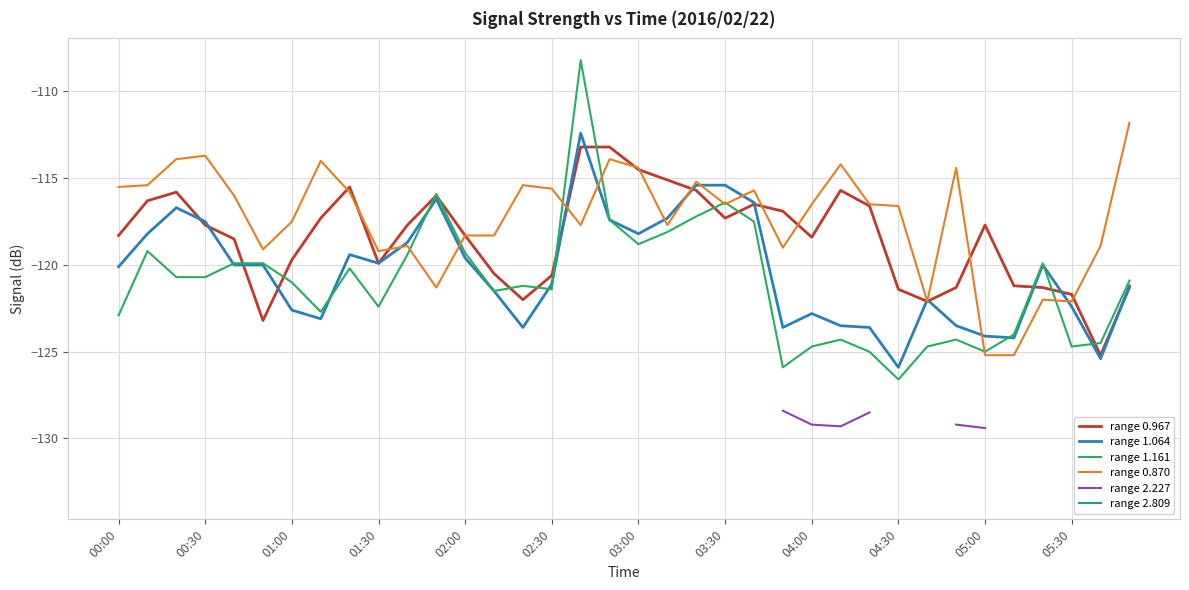

True or false: range 0.870 and range 2.227 intersect in this chart.

False